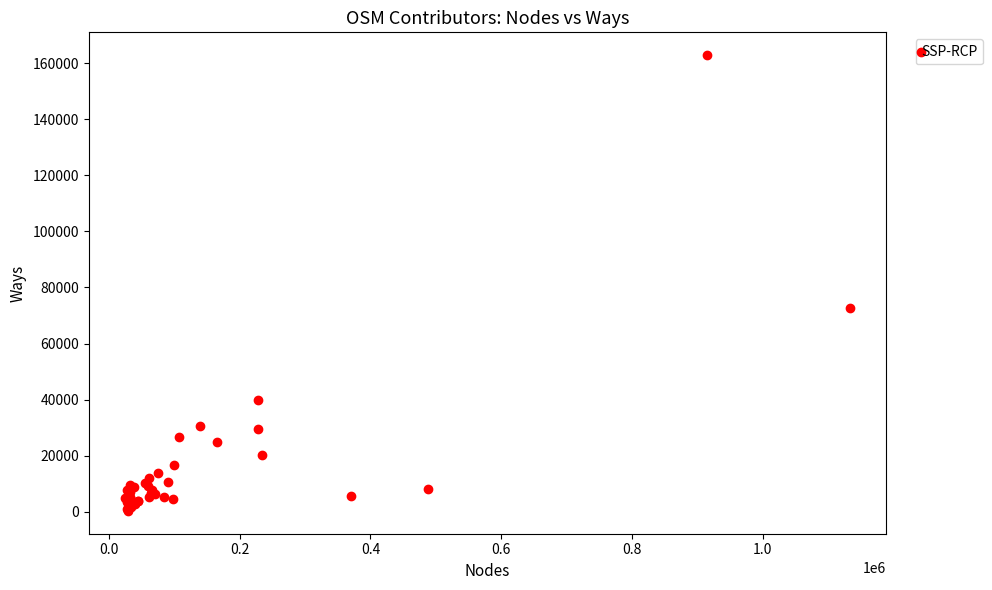

What Y value in the scatter plot is closest to 81592?

72810